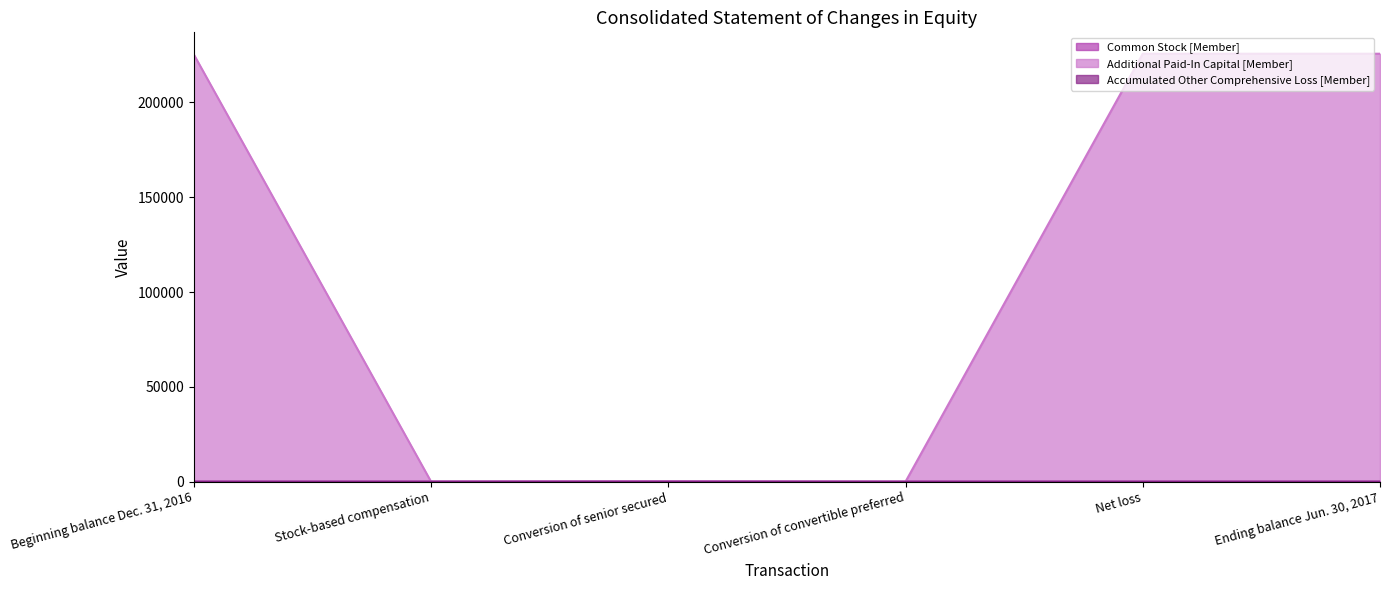

List the series in order of their peak value, highest first.

Additional Paid-In Capital [Member], Common Stock [Member], Accumulated Other Comprehensive Loss [Member]